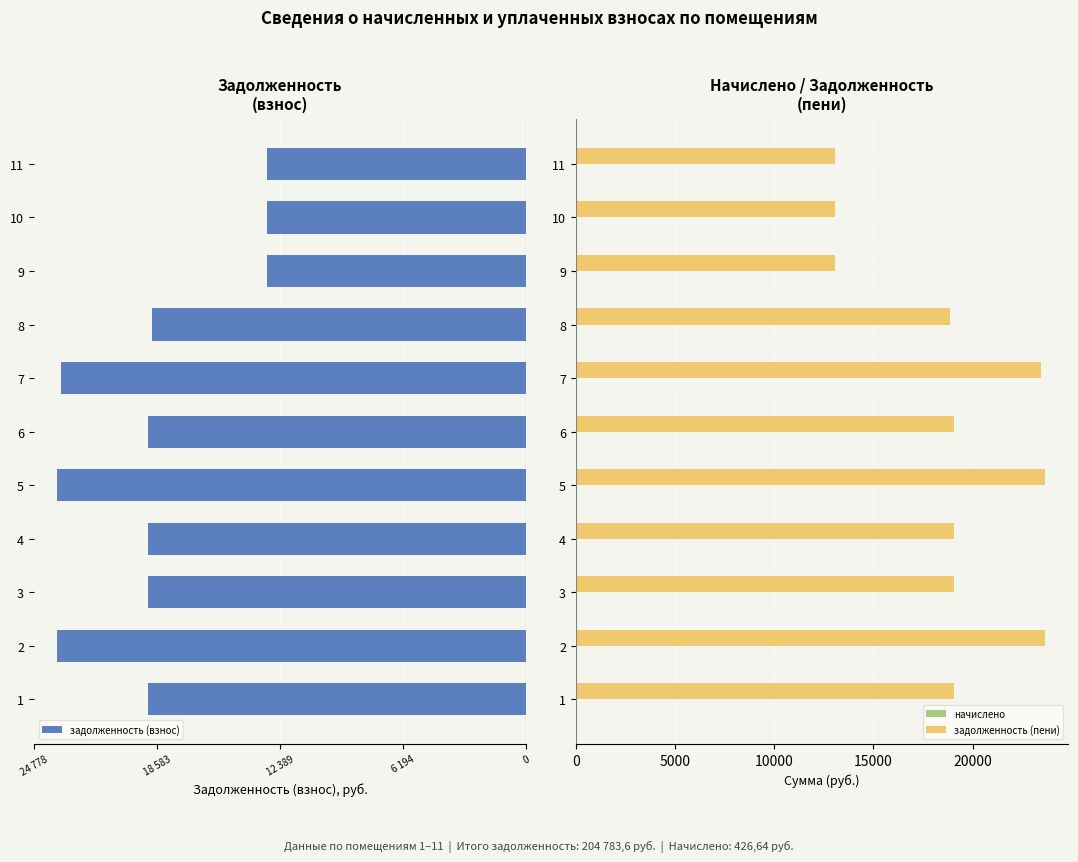

What are all the series names shown in the legend?

задолженность (взнос), начислено, задолженность (пени)